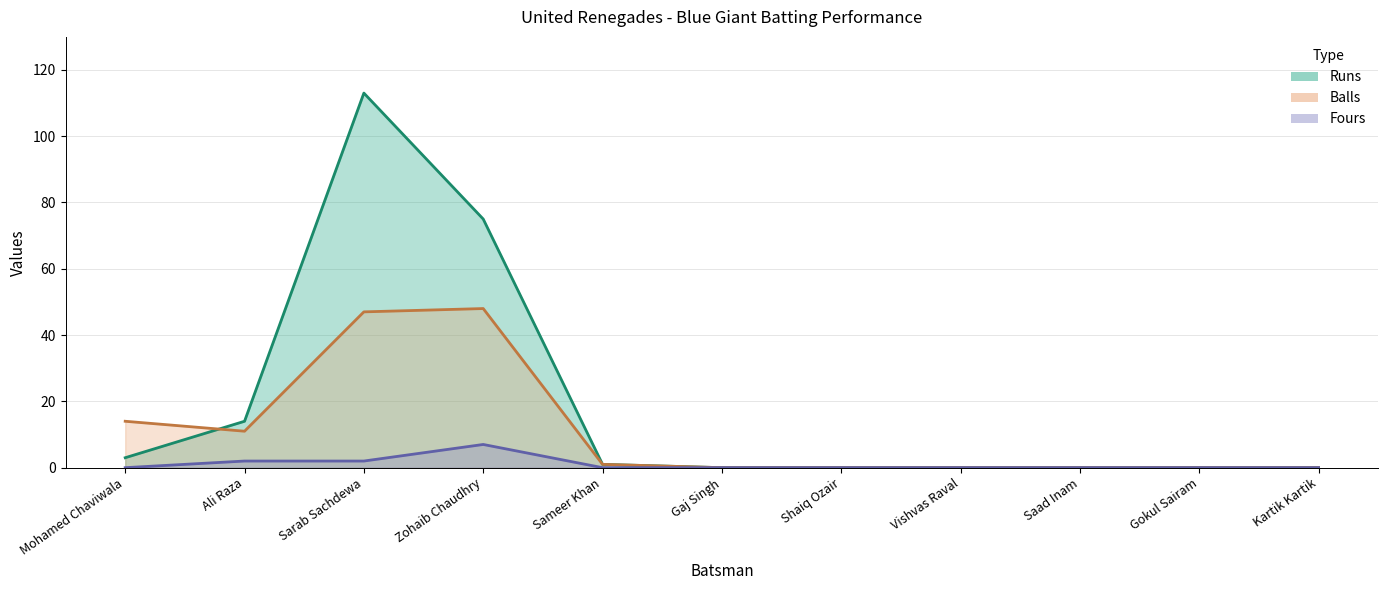

Which series changed the most between Shaiq Ozair and Vishvas Raval?

Runs